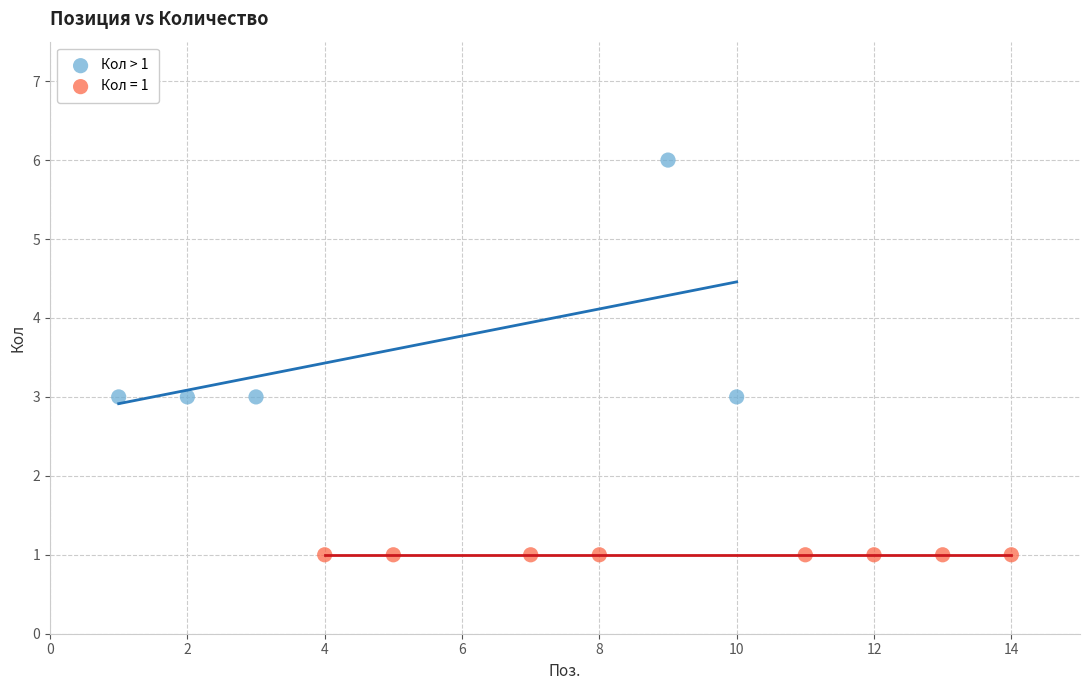

Which series contains the lowest Y value?

Кол = 1